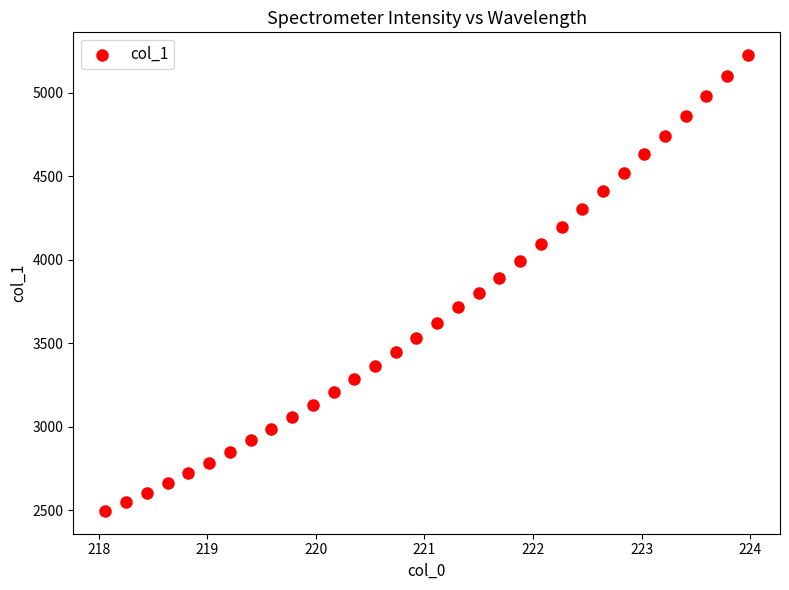

What is the range of X values (max minus min)?

5.9